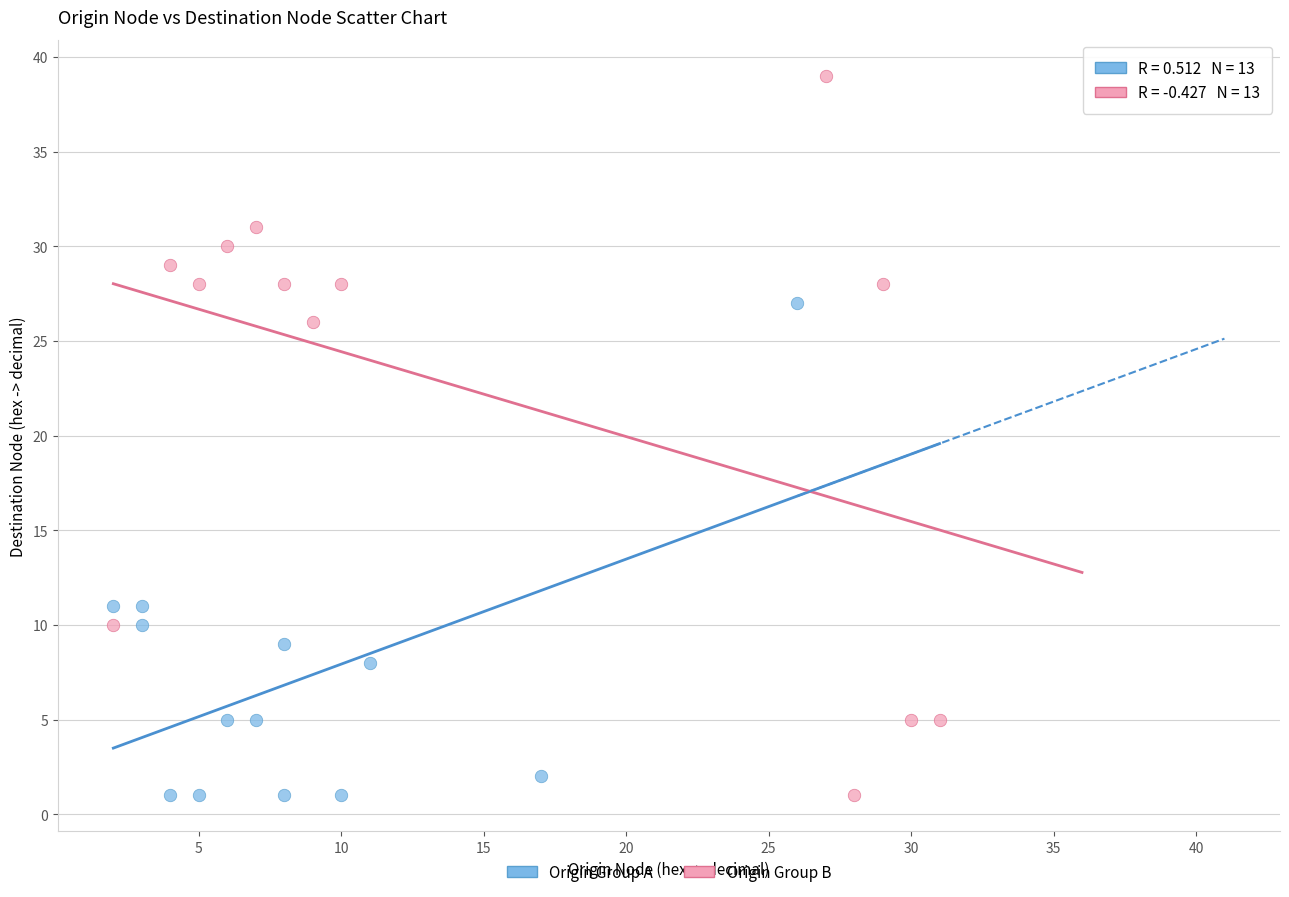

Which series contains the highest Y value?

Origin Group B